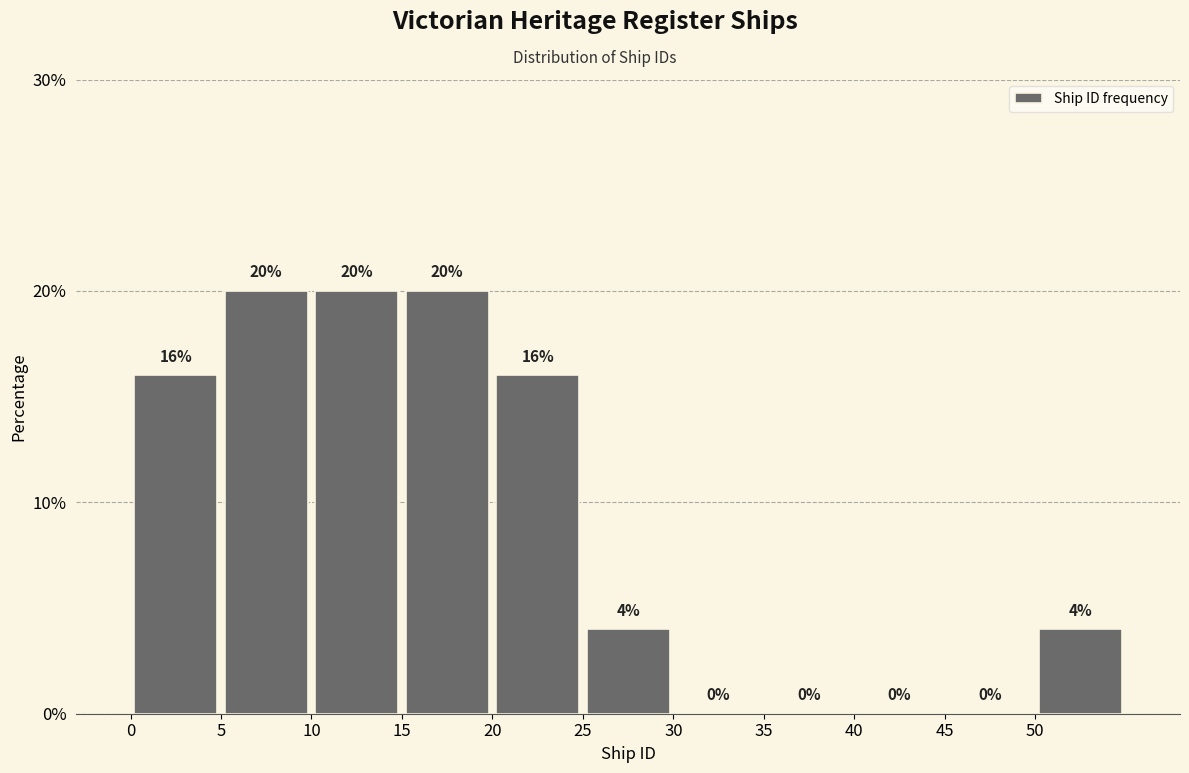

What is the height of the bar covering 25 to 30 on the x-axis?

4